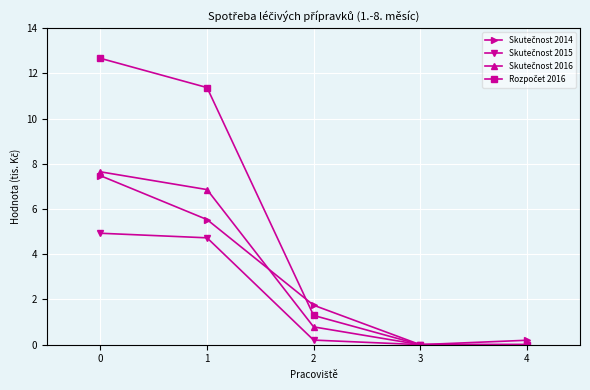

What is the difference between the highest and lowest values at 0?

7.7